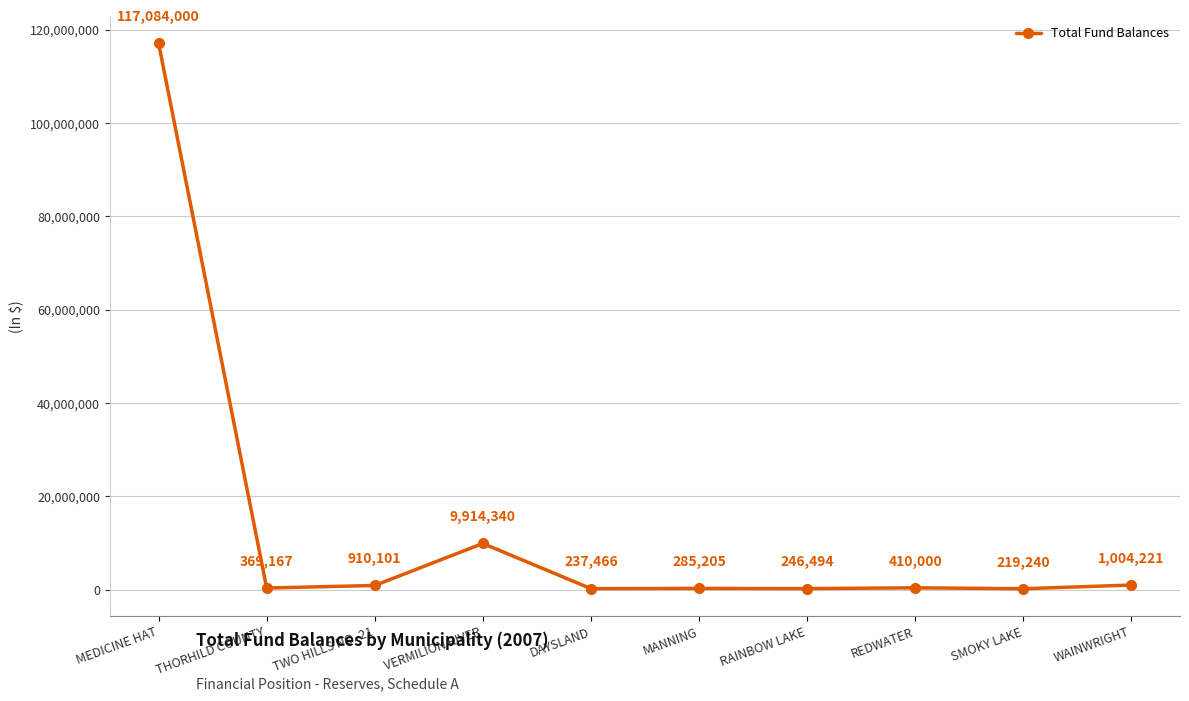

At which category does the chart reach its peak across all series?

MEDICINE HAT